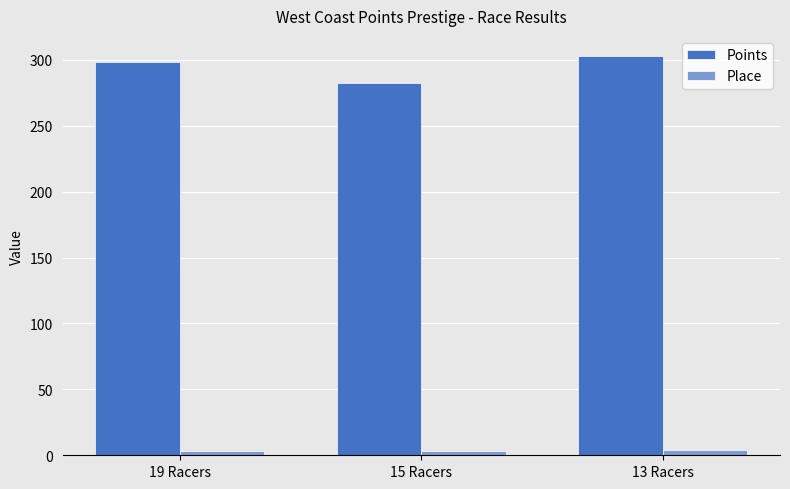

At how many categories does at least one series exceed 80?

3